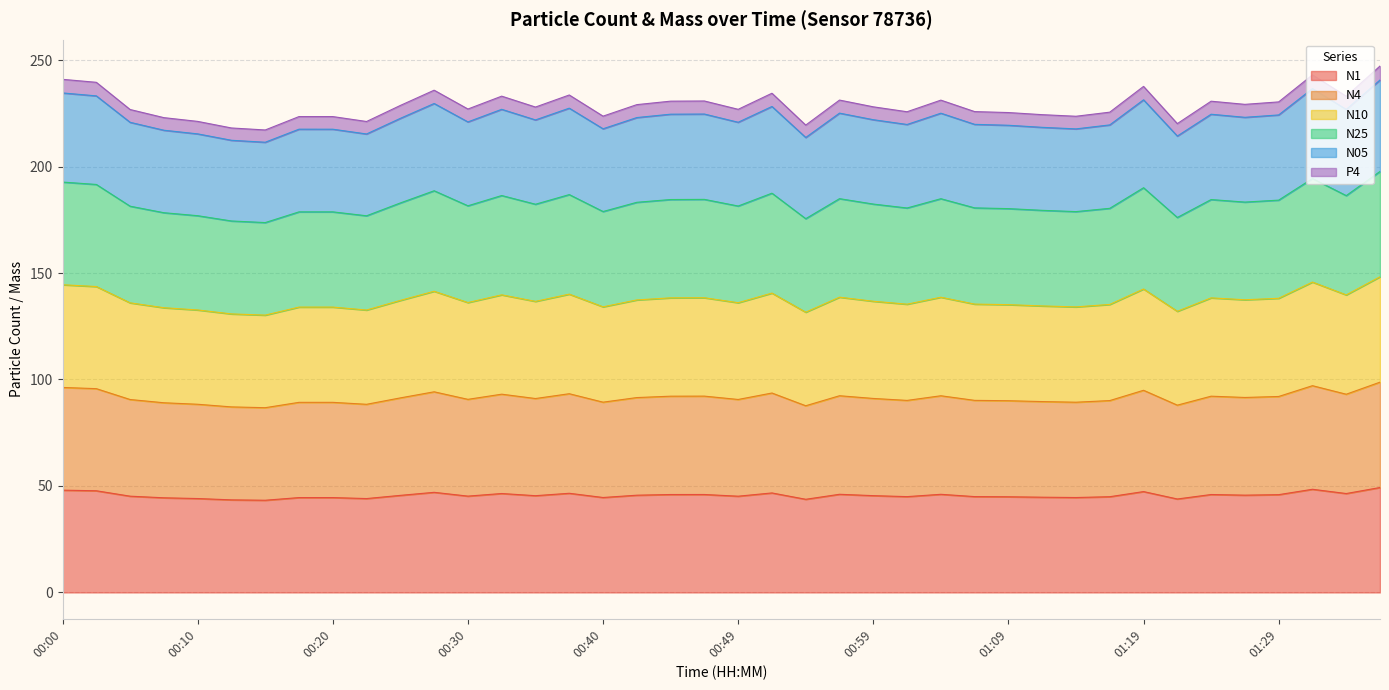

Is it true that N05 equals 367.1 at 01:12?

False